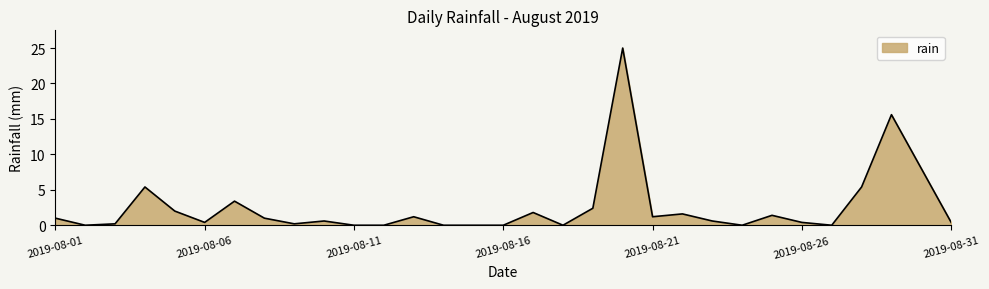

What is the maximum value shown in the chart?

25.0